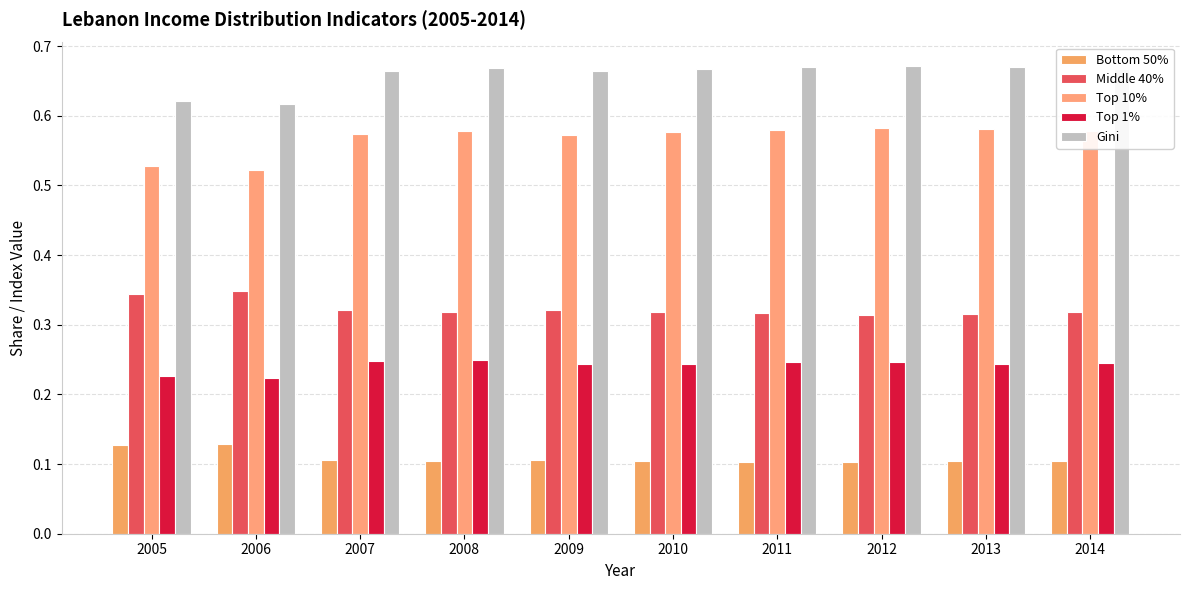

Count the number of data series in this chart.

5